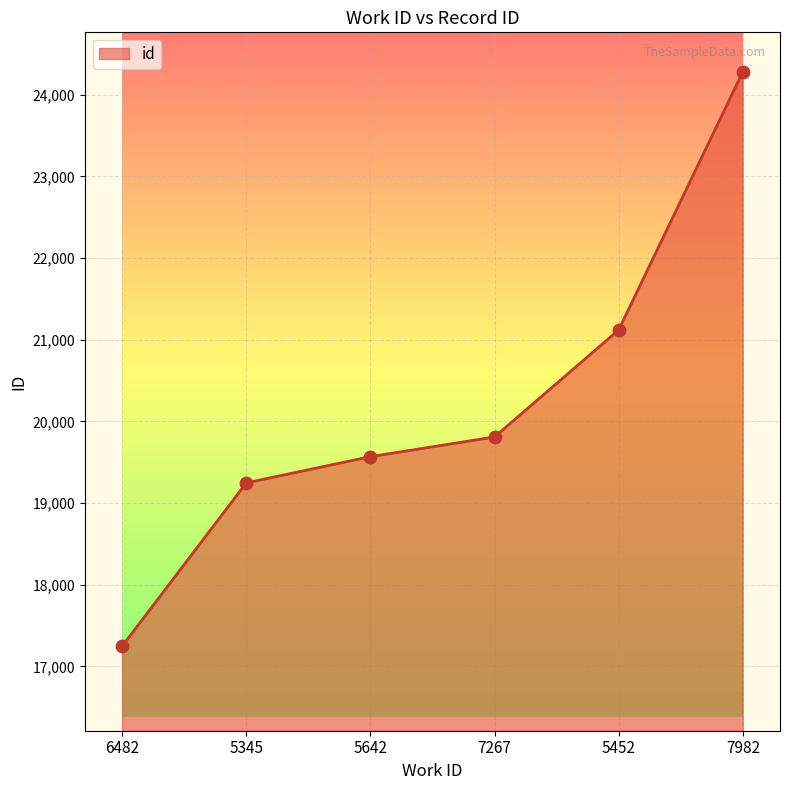

What is the change in value from 6482 to 7982?

+7031